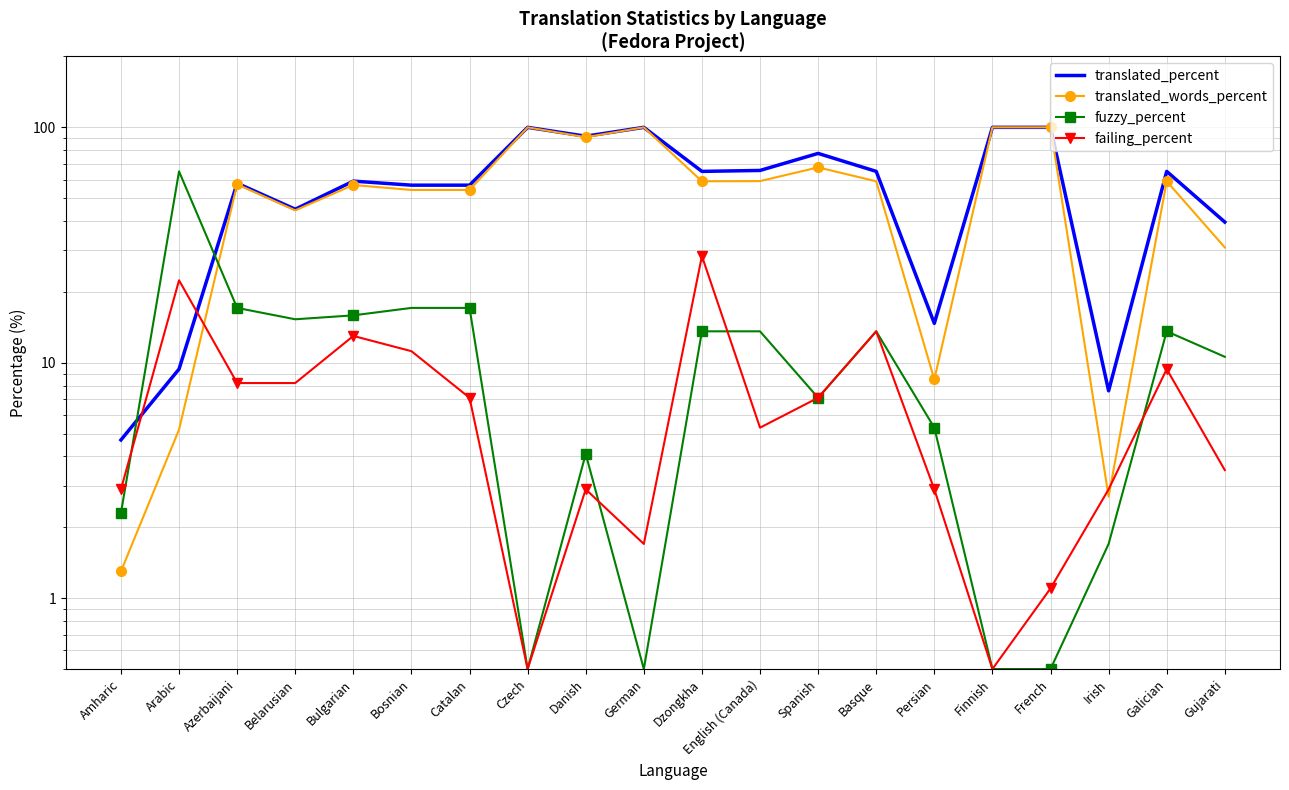

How many values in the failing_percent series are below 7?

10